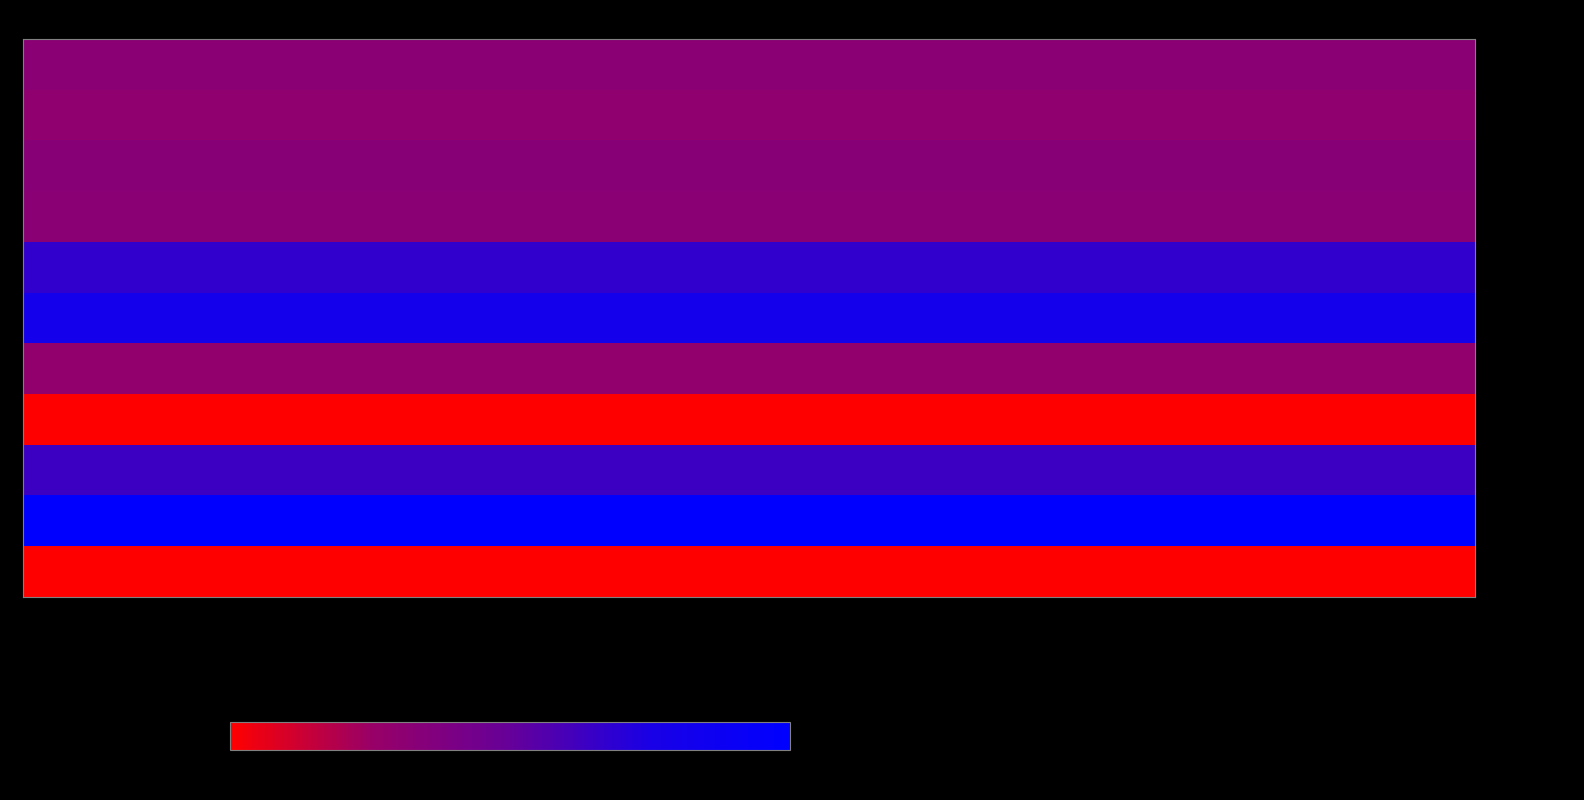

How many categories are shown in the chart?

20